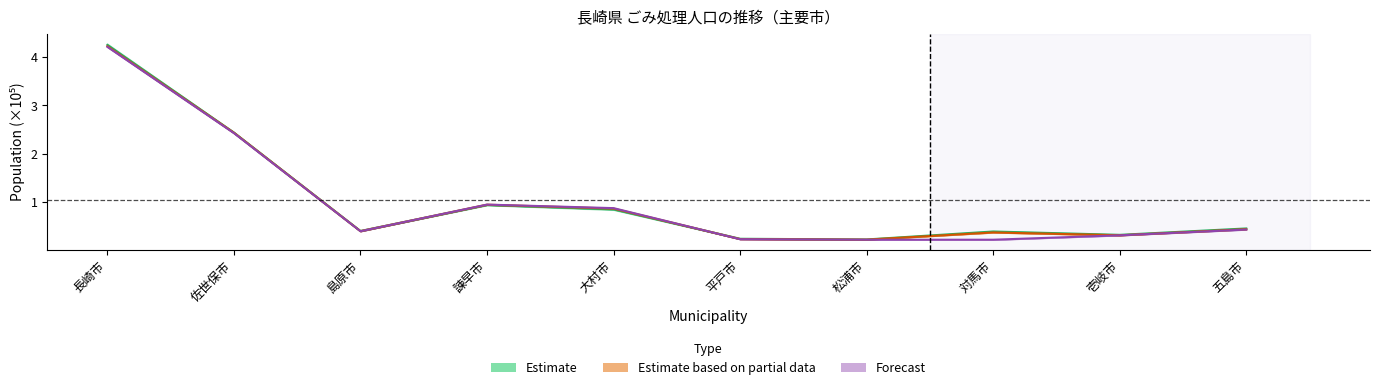

At which category does the chart reach its minimum across all series?

松浦市